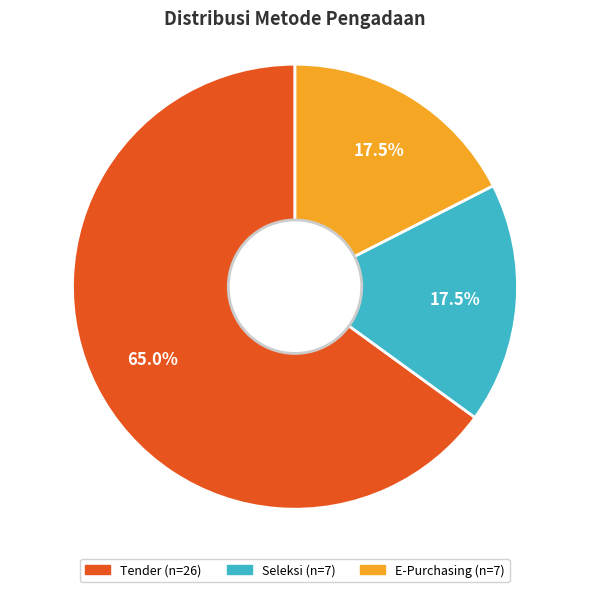

Is the sum of E-Purchasing and Tender greater than half?

Yes